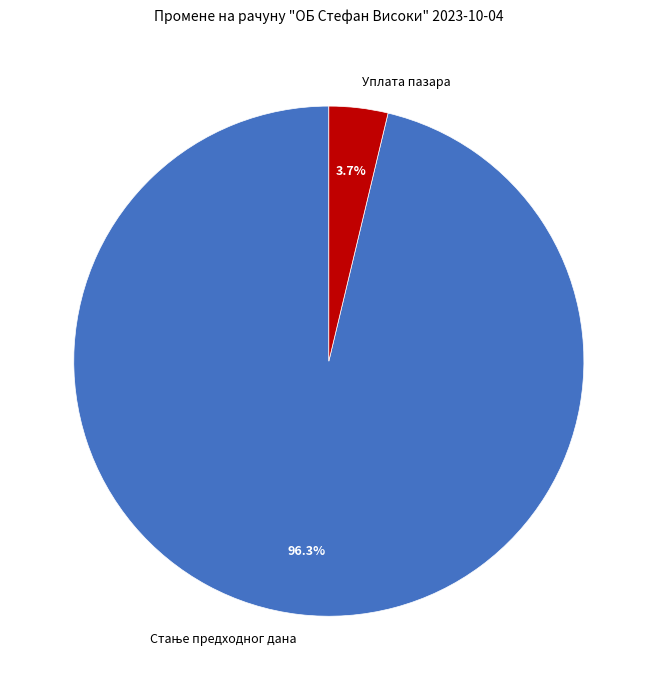

Is there any slice that represents more than half of the pie?

Yes